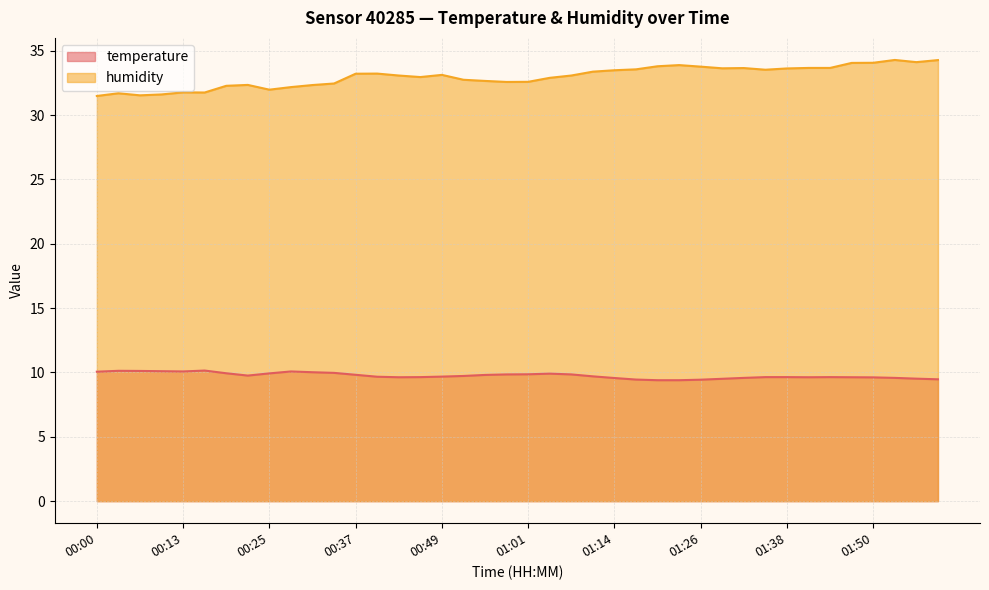

What are all the series names shown in the legend?

temperature, humidity